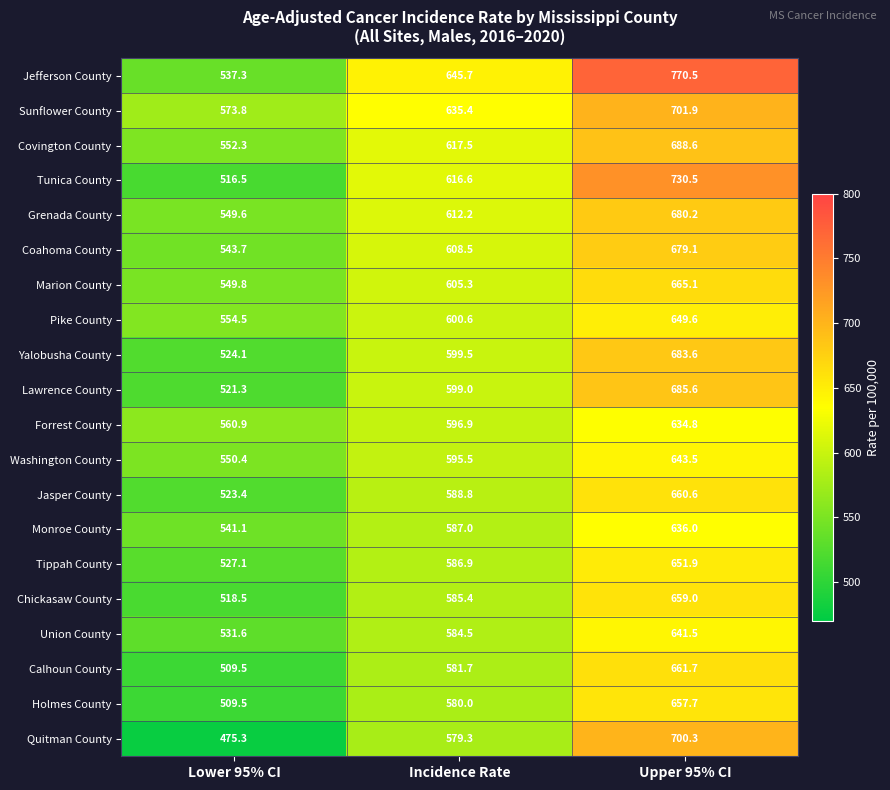

List the labels in order of Pike County value, largest first.

Upper 95% CI, Incidence Rate, Lower 95% CI